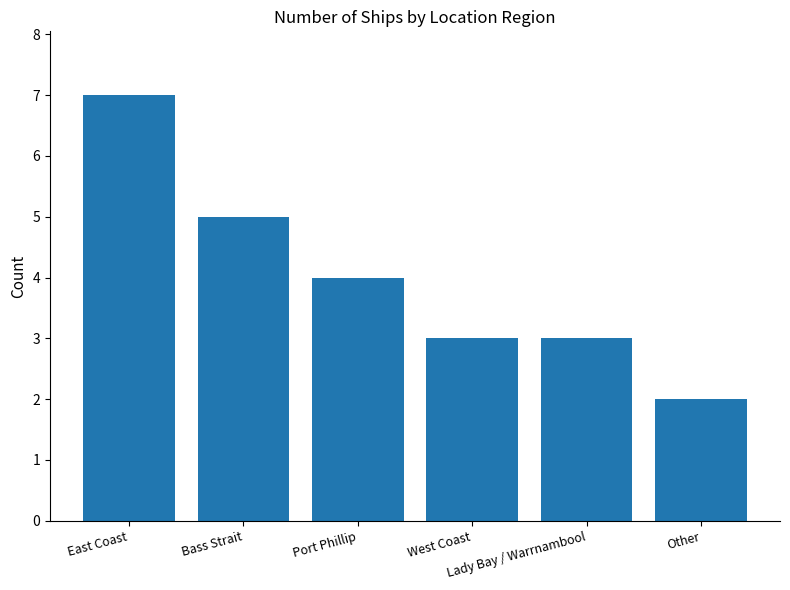

How many bars are there in total?

6